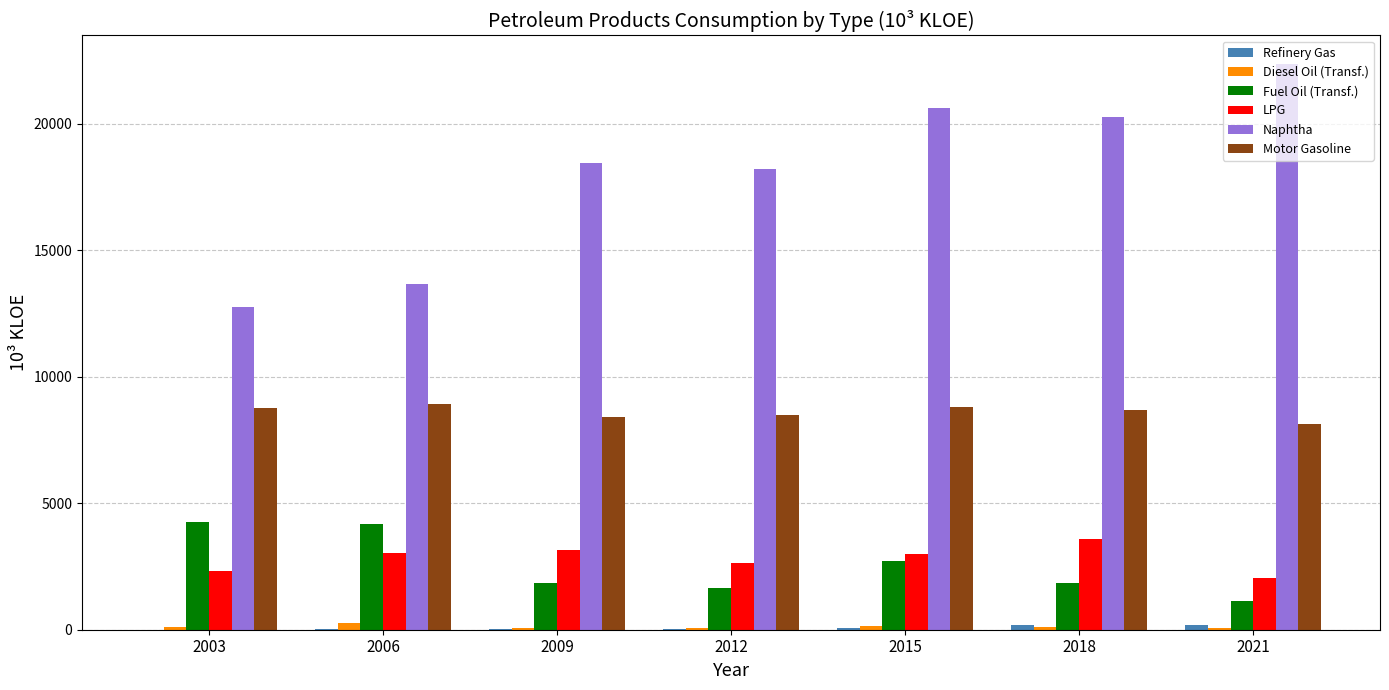

Which series has the largest total across all categories?

Naphtha